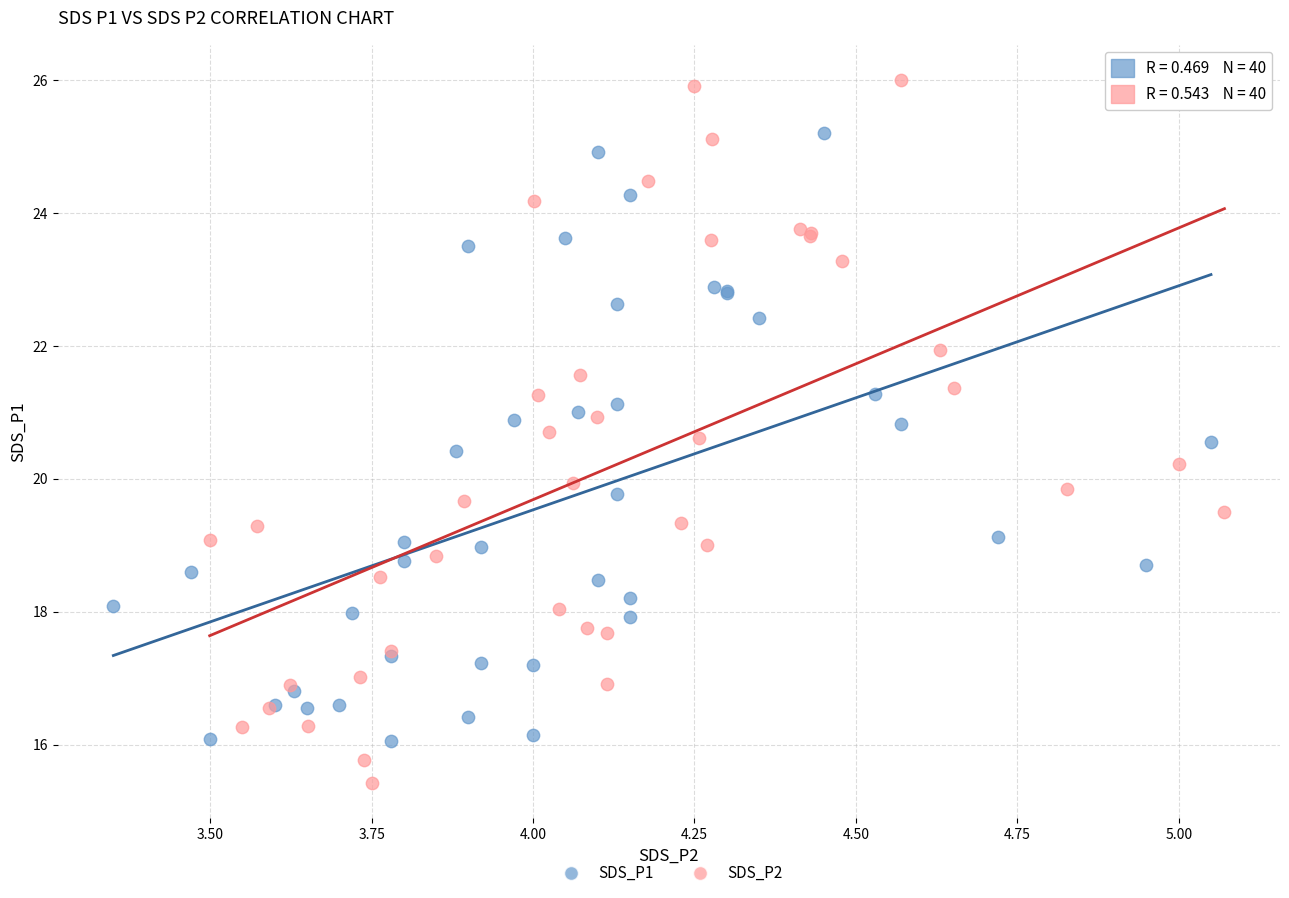

Which series contains the lowest Y value?

SDS_P2